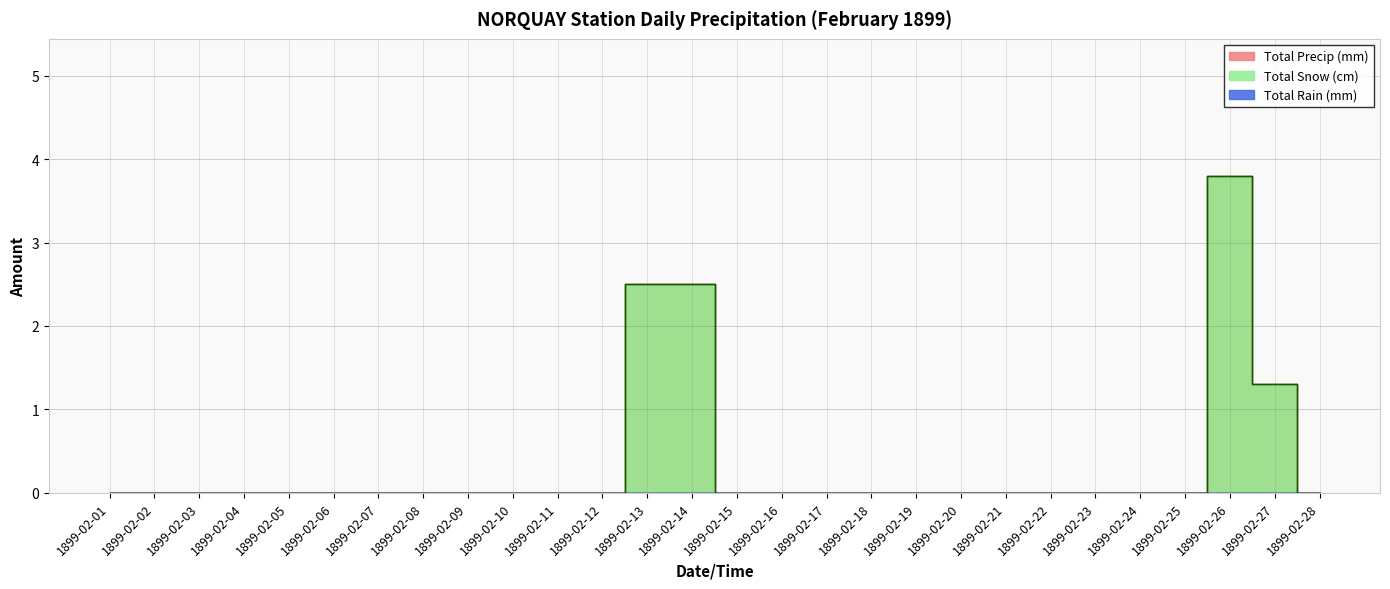

True or false: Total Snow (cm) has more than 0 interior local peaks.

True